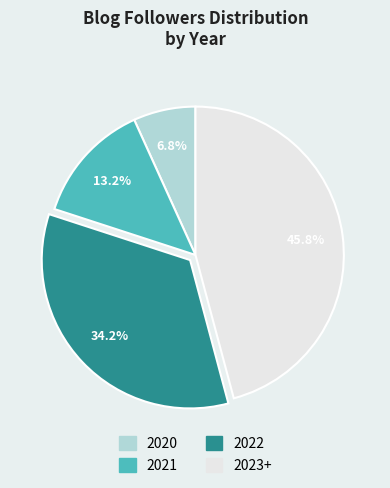

Is it true that 2022 is 22% of the pie?

False